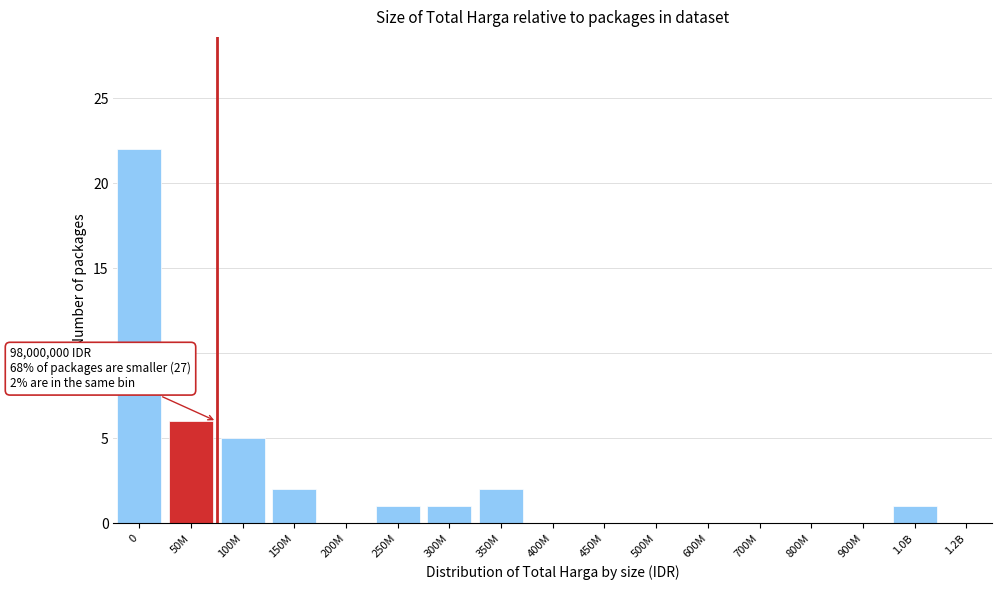

Reading left to right, extract all data points from this chart.

0=22	50M=6	100M=5	150M=2	200M=0	250M=1	300M=1	350M=2	400M=0	450M=0	500M=0	600M=0	700M=0	800M=0	900M=0	1.0B=1	1.2B=0